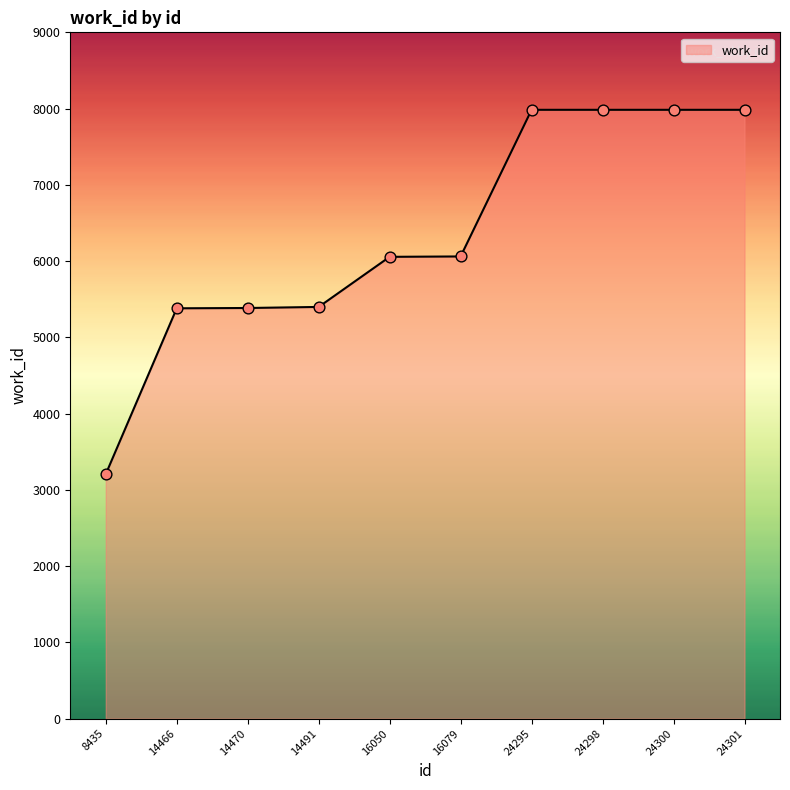

Between 14466 and 24295, which is larger?

24295